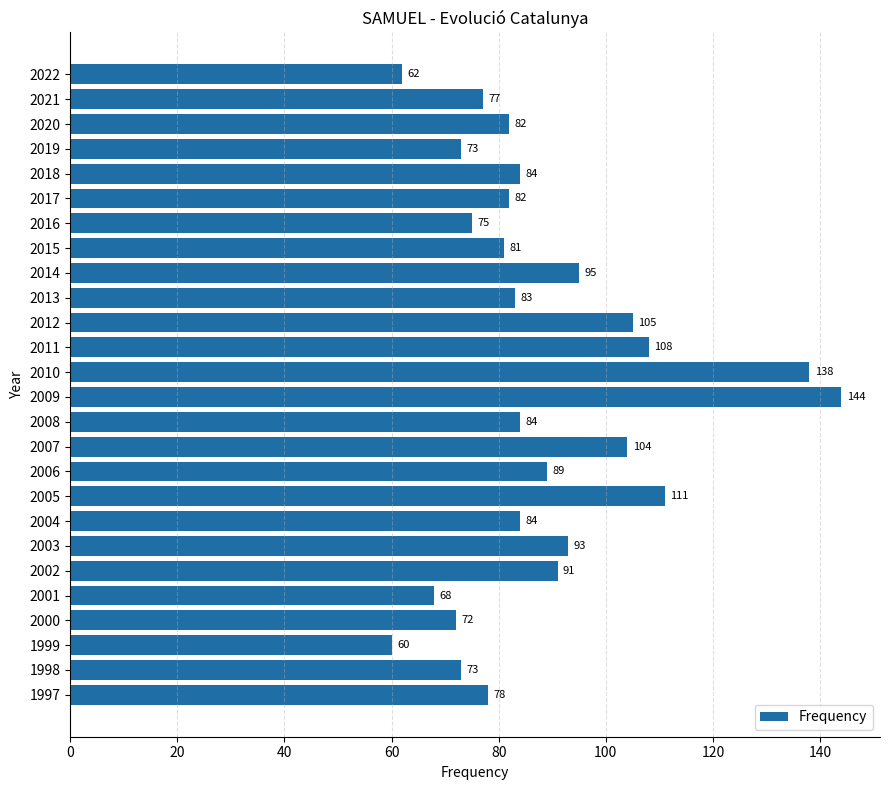

What is the value of the 23rd bar from the top?

72